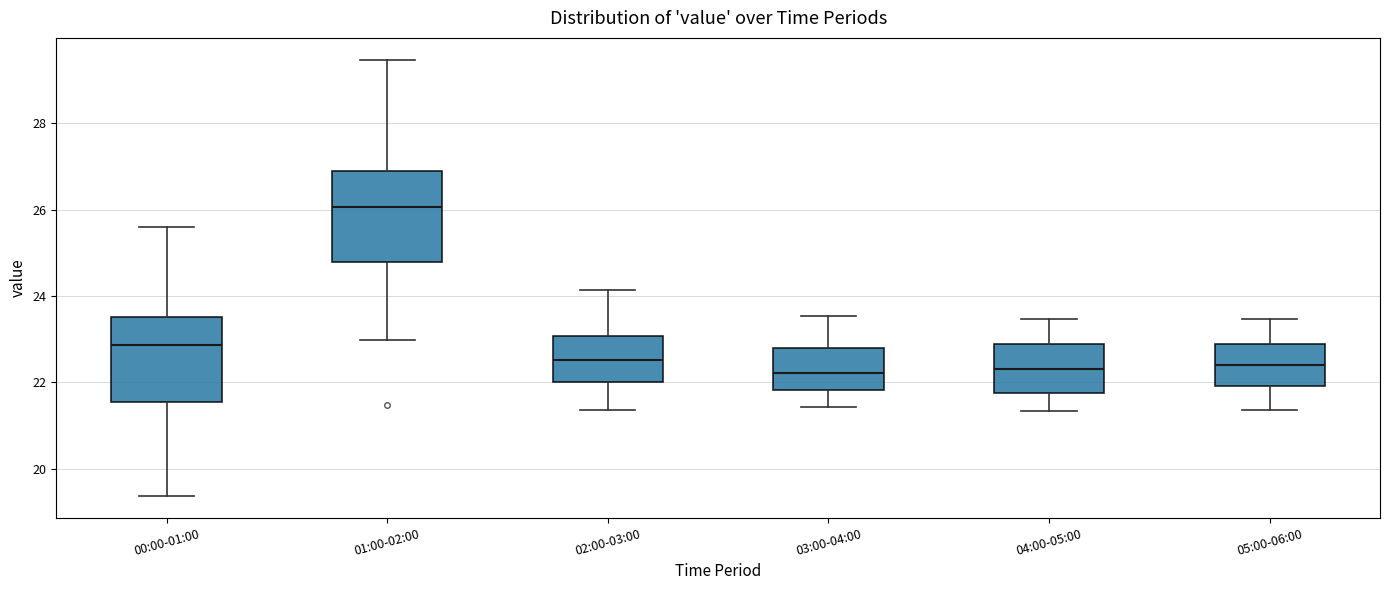

Reading left to right, transcribe this box plot: for each box, give where its median line is, the range the box spans, and where its two whiskers end, as read against the y-axis. The values are not printed on the chart, so give them approximately, as read against the axis.

00:00-01:00: median 22.8, box 21.6 to 23.6, whiskers 19.4 to 25.6
01:00-02:00: median 26.0, box 24.8 to 26.8, whiskers 23.0 to 29.4
02:00-03:00: median 22.6, box 22.0 to 23.0, whiskers 21.4 to 24.2
03:00-04:00: median 22.2, box 21.8 to 22.8, whiskers 21.4 to 23.6
04:00-05:00: median 22.4, box 21.8 to 22.8, whiskers 21.4 to 23.4
05:00-06:00: median 22.4, box 22.0 to 22.8, whiskers 21.4 to 23.4